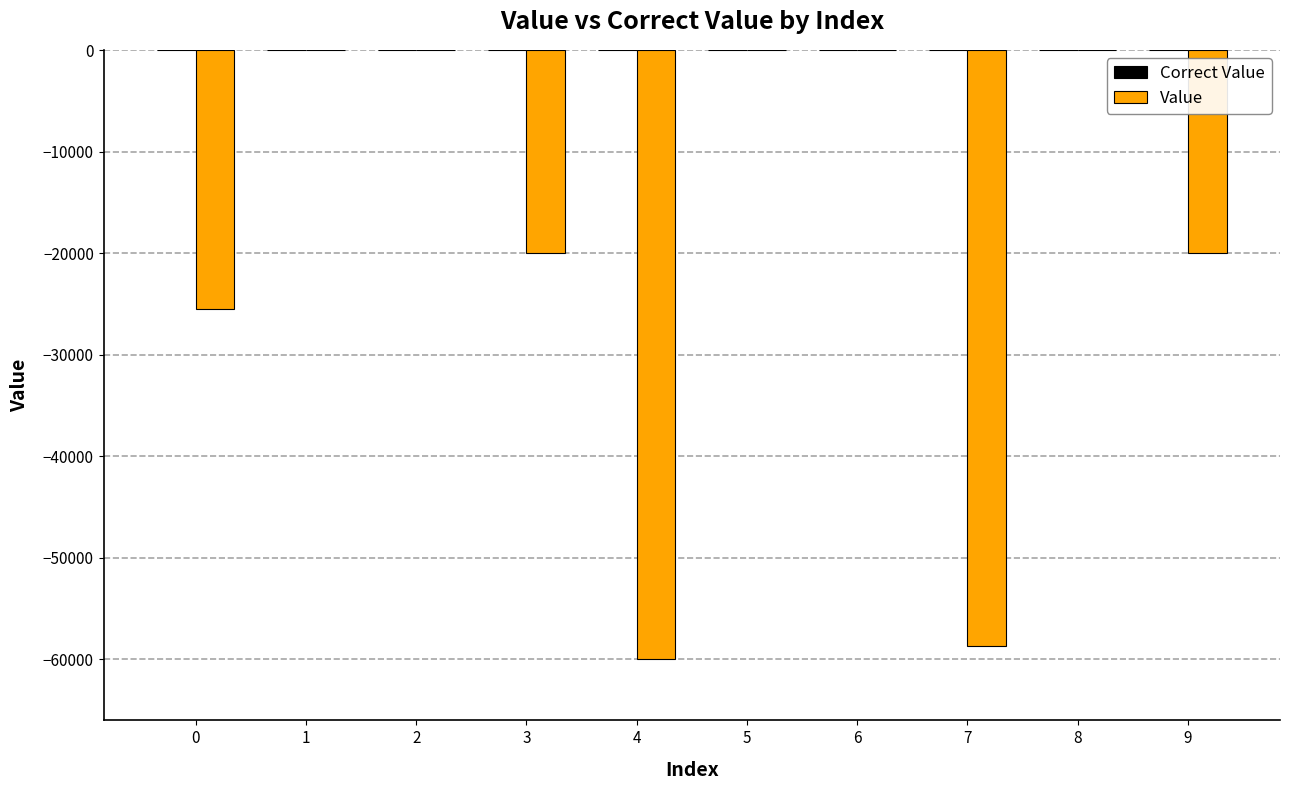

How many values in the Value series exceed -25?

4